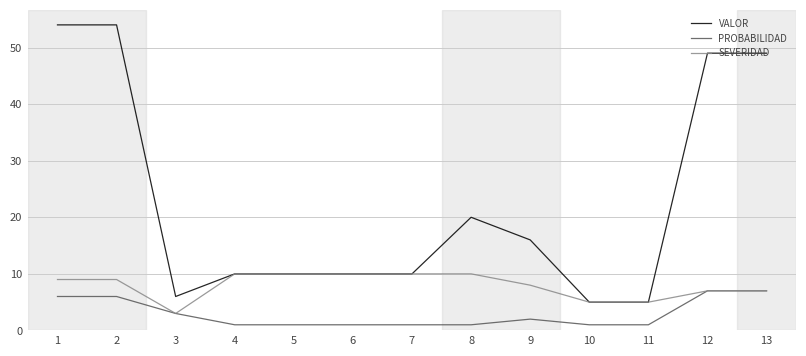

What are all the series names shown in the legend?

VALOR, PROBABILIDAD, SEVERIDAD